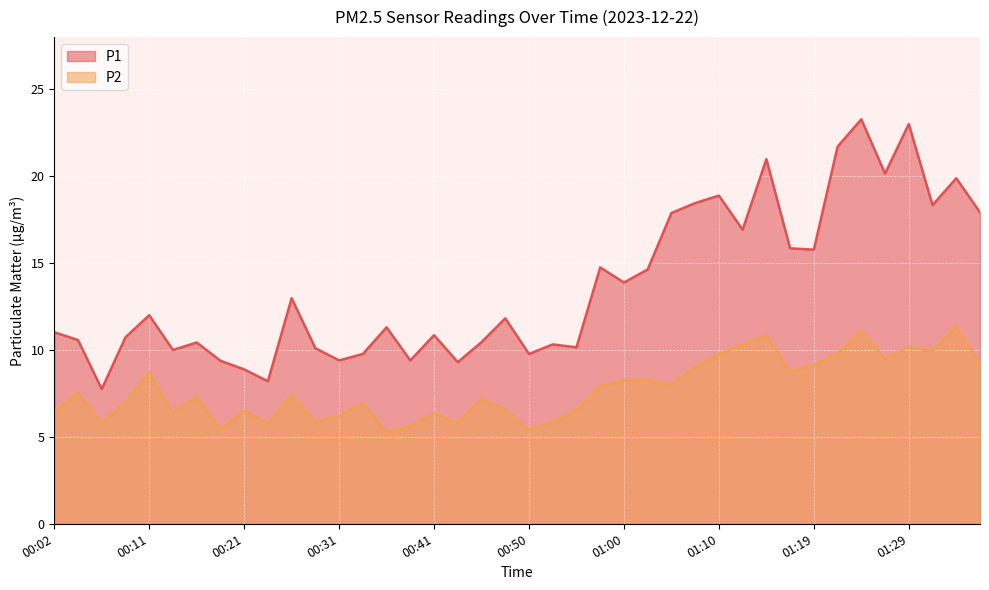

True or false: P2 has a value of 8.0 at 01:05.

True